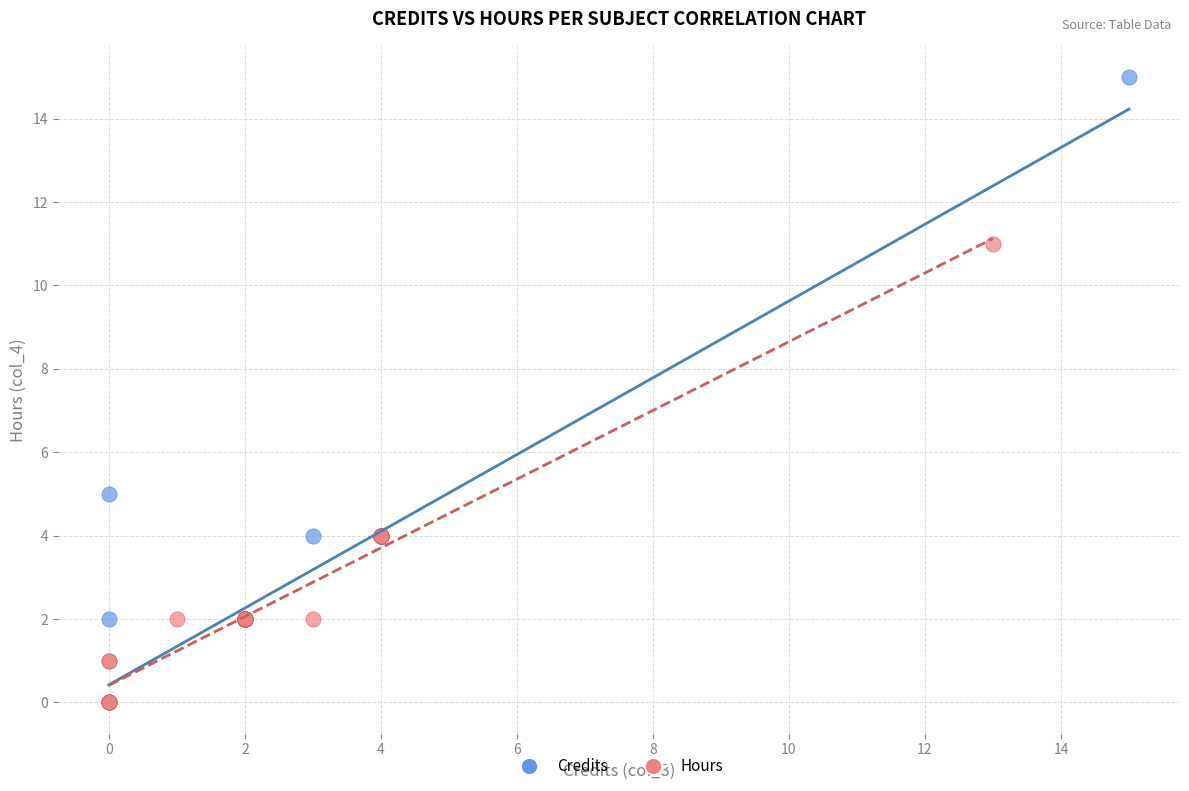

Which series has the largest Y range (max minus min)?

Credits